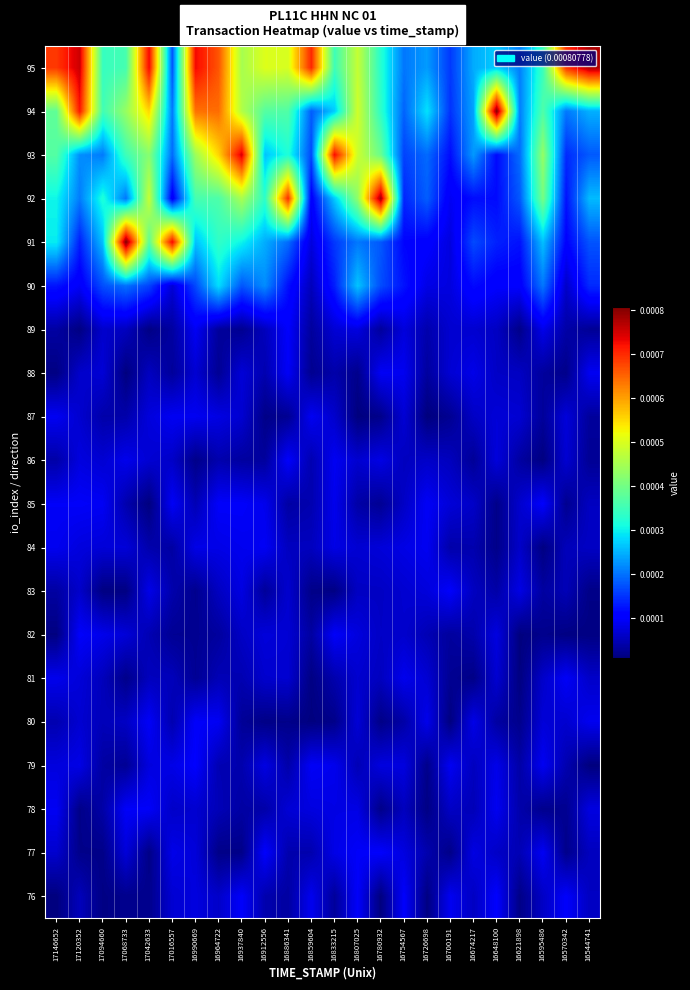

Rank the series by their maximum value, from highest to lowest.

91, 94, 92, 95, 93, 90, 76, 79, 85, 77, 89, 83, 86, 82, 80, 78, 81, 88, 84, 87